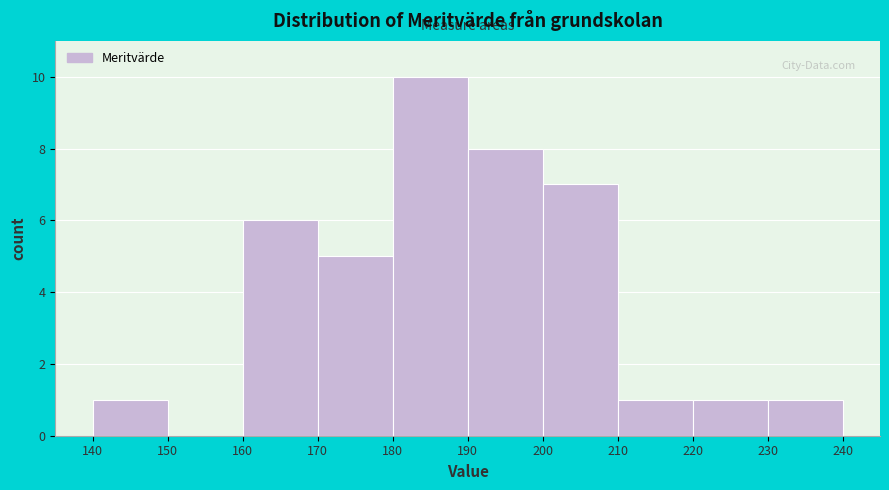

Over which range of the x-axis is the bar tallest?

180 to 190